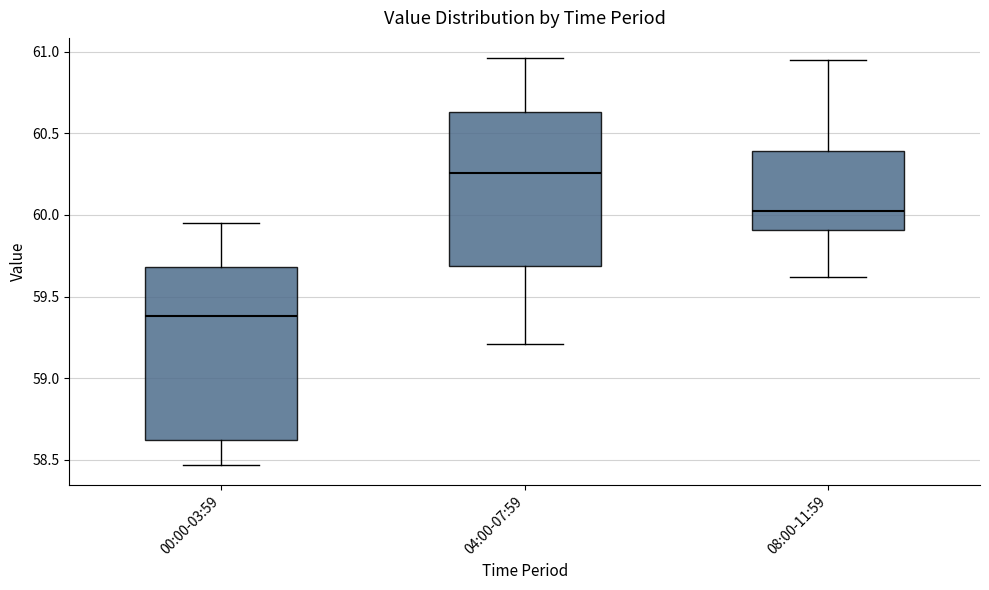

Which box's median line is the highest?

04:00-07:59